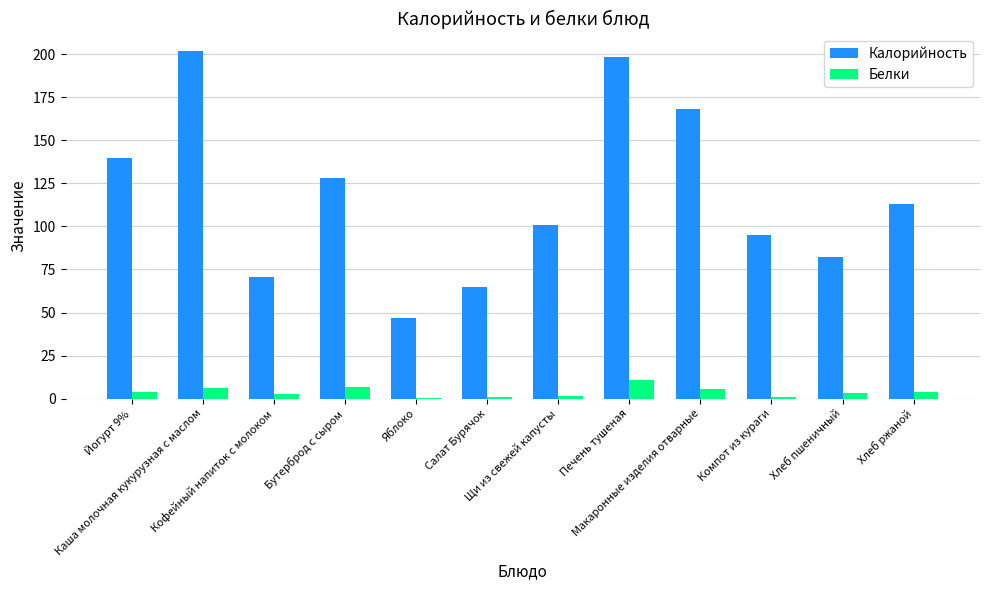

Between Кофейный напиток с молоком and Хлеб ржаной, which series saw the biggest shift?

Калорийность